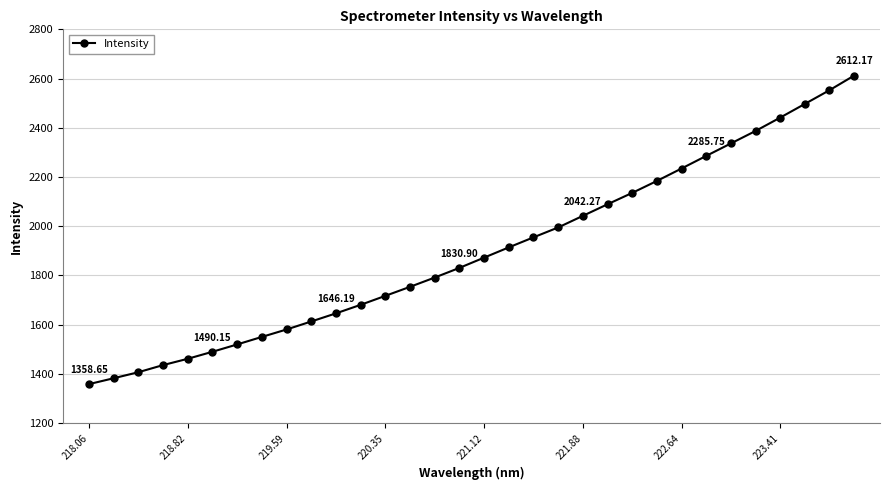

What is the sum of all values?

60756.7